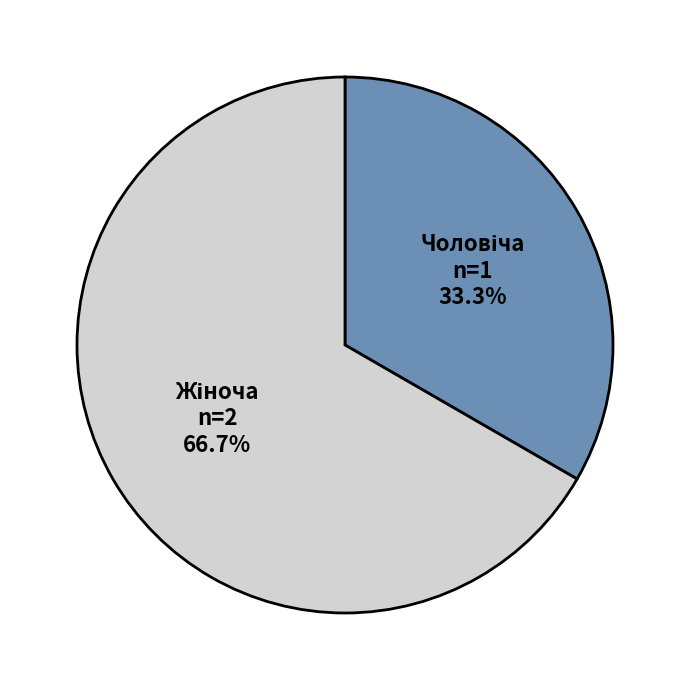

Is there a majority slice in this chart?

Yes